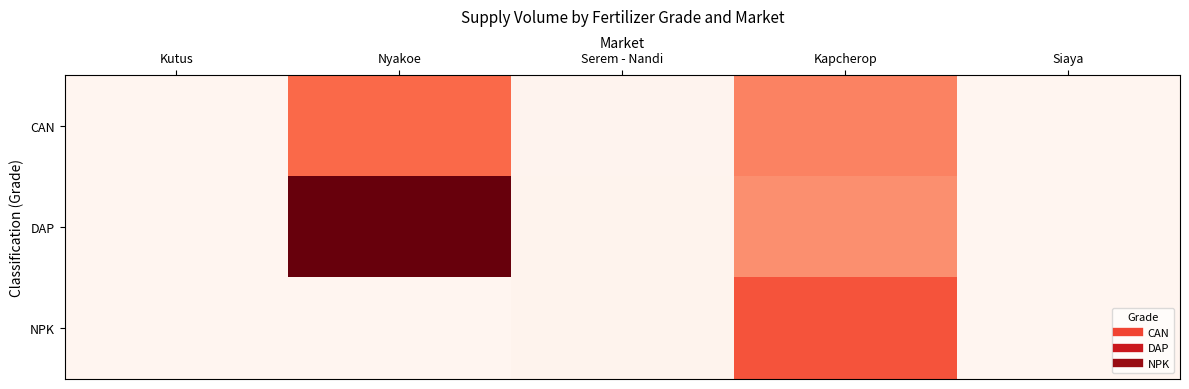

List the series in order of their peak value, lowest first.

CAN, NPK, DAP